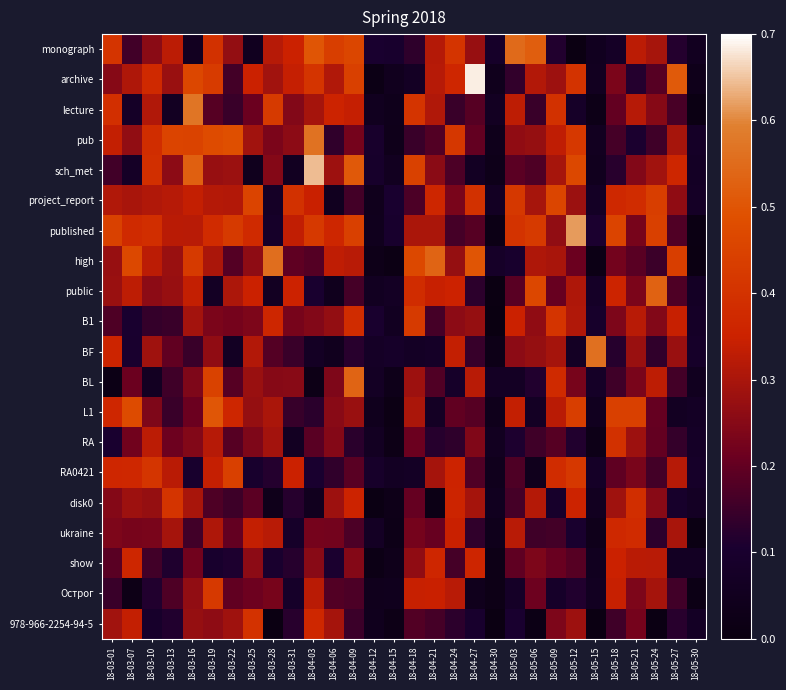

At how many categories does at least one series exceed 0?

30